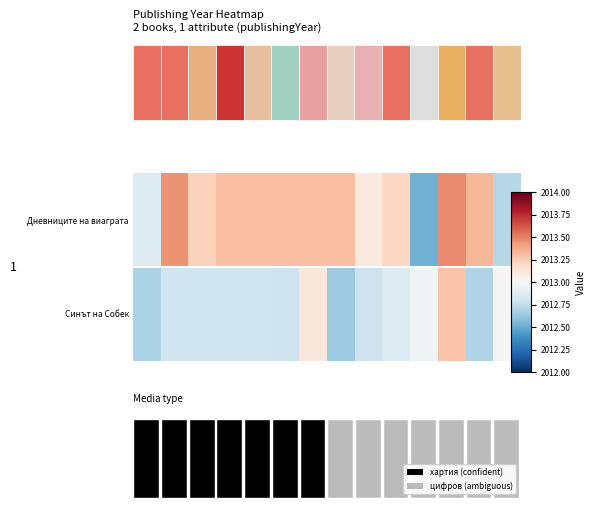

What is the spread (max minus min) of values at 2?

0.7